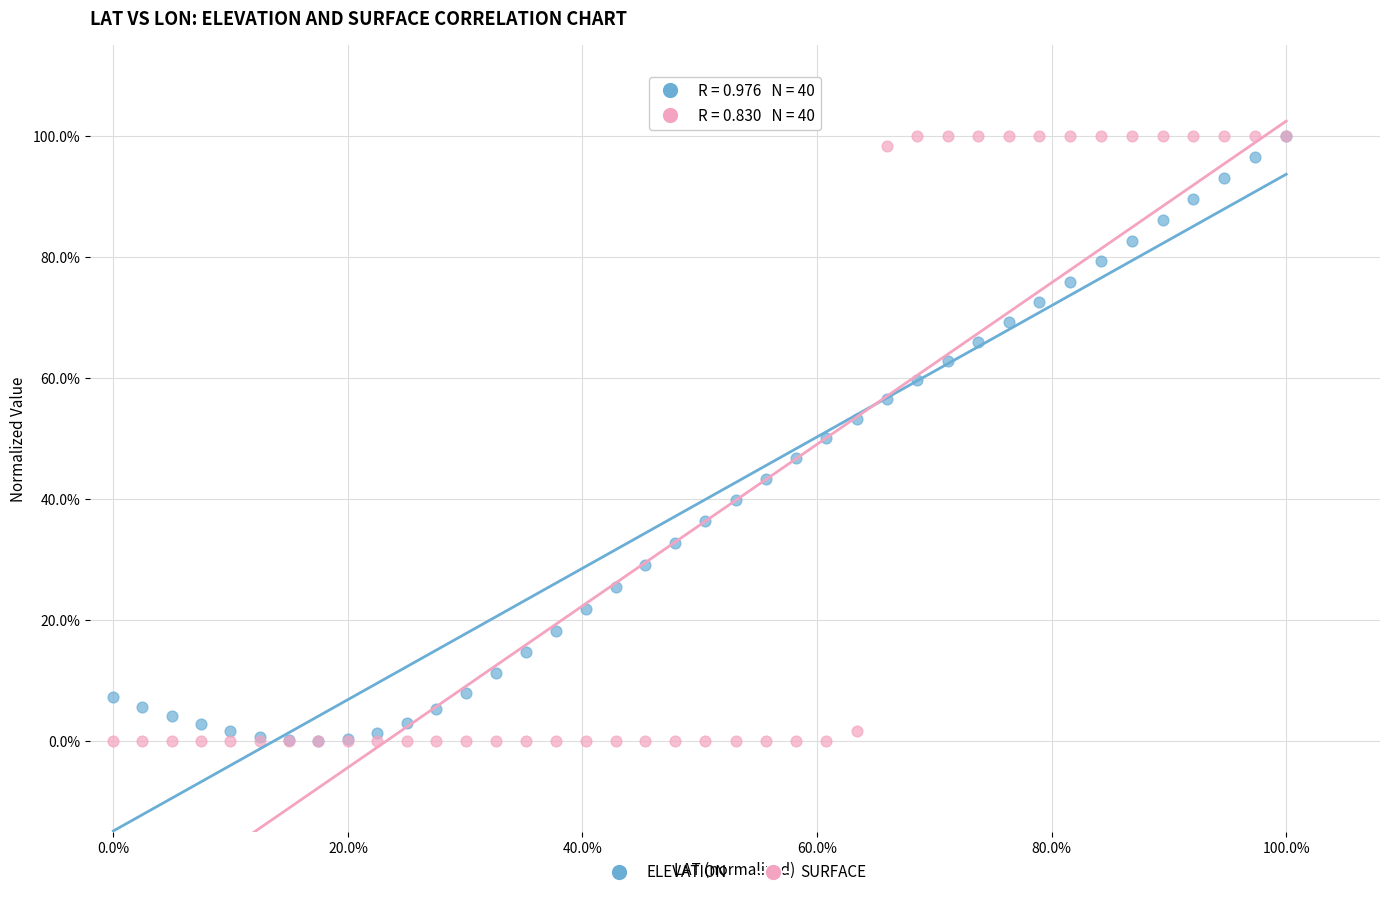

What are all the series names shown in the legend?

ELEVATION, SURFACE